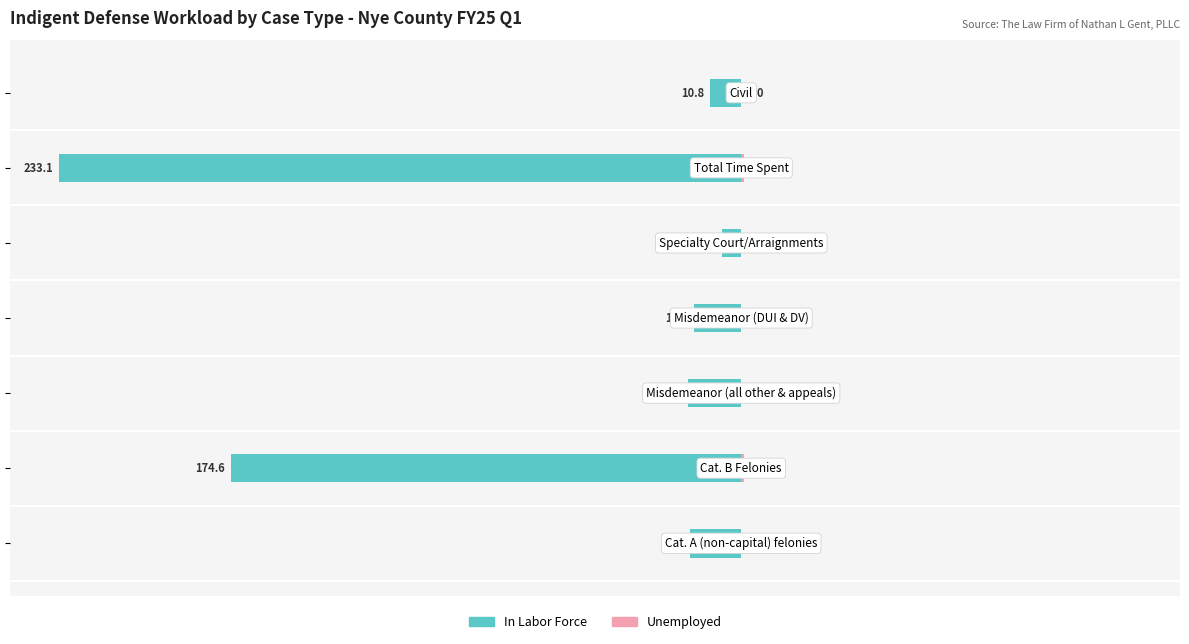

List the series in order of their peak value, lowest first.

In Labor Force, Unemployed